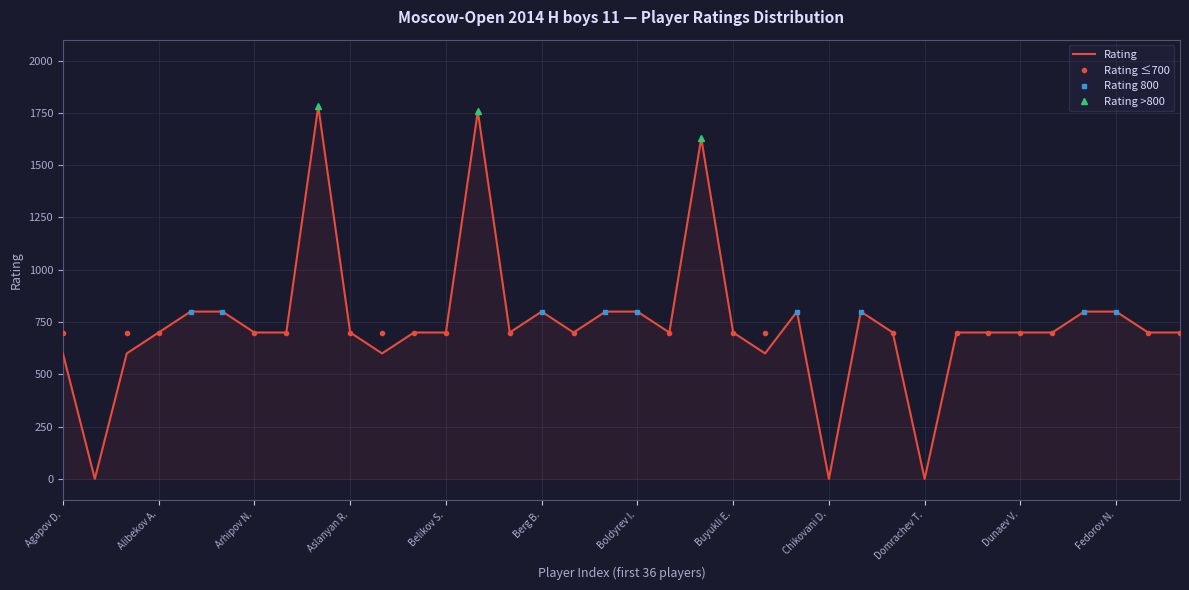

The Rating series shows 1294 at Berg B.. True or false?

False